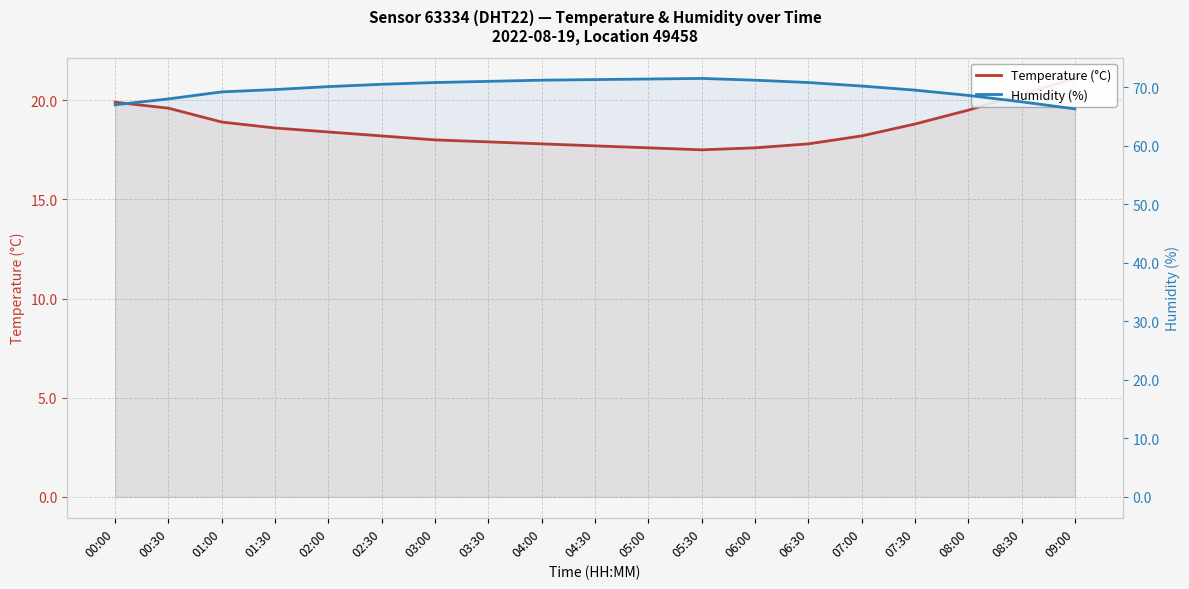

What is the label of the 9th point from the right?

05:00